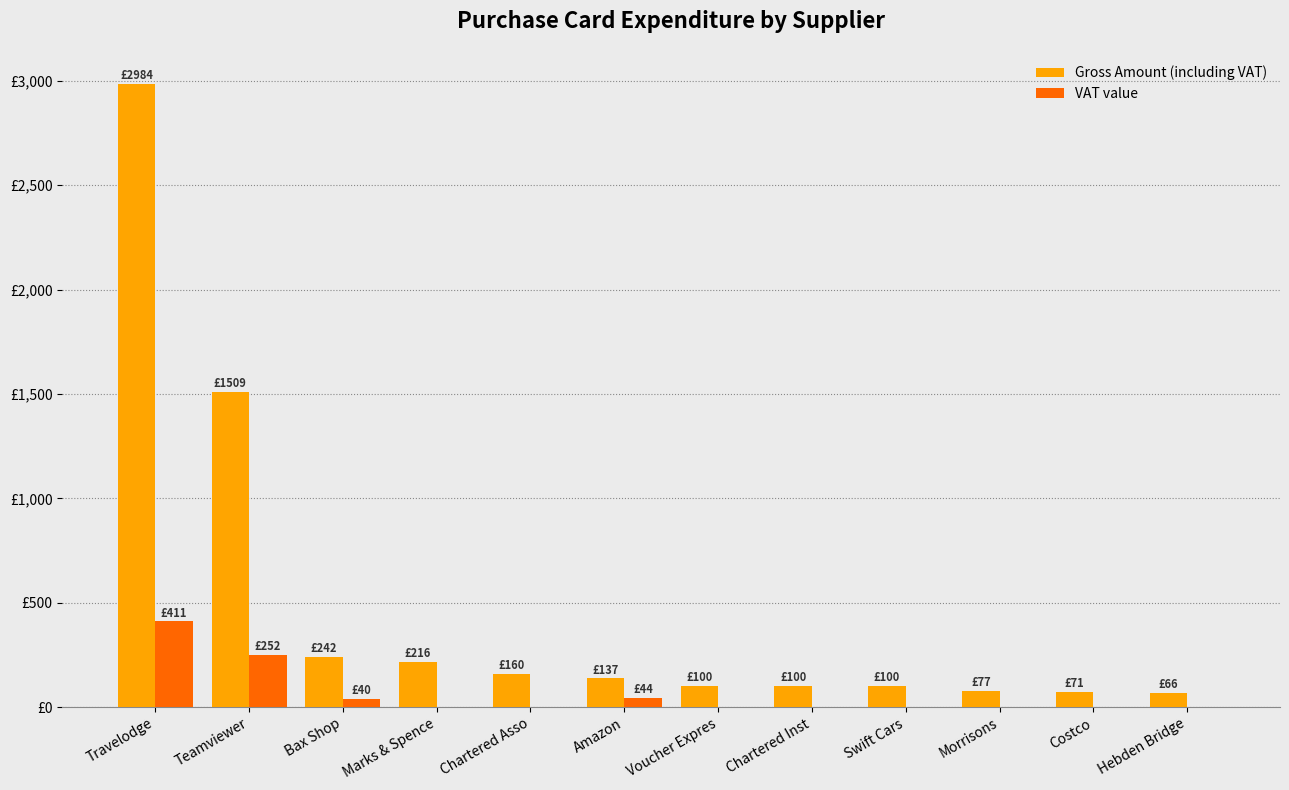

Is the value of Gross Amount (including VAT) at Chartered Asso greater than the value of VAT value at Costco?

Yes